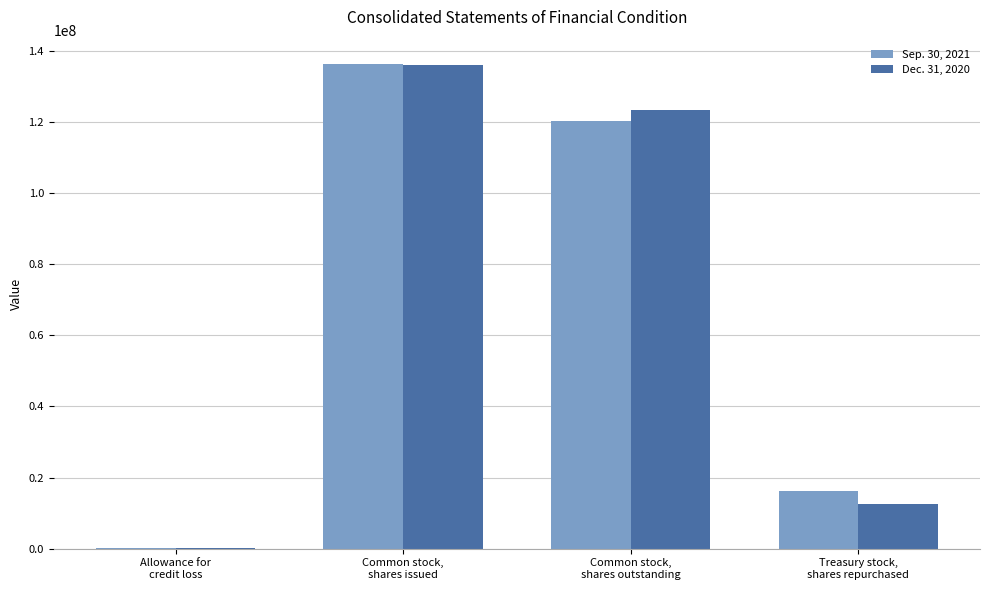

Reading left to right, extract all data points from this chart.

Sep. 30, 2021: Allowance for
credit loss=136774	Common stock,
shares issued=136347068	Common stock,
shares outstanding=120198061	Treasury stock,
shares repurchased=16149007
Dec. 31, 2020: Allowance for
credit loss=206741	Common stock,
shares issued=135926445	Common stock,
shares outstanding=123264864	Treasury stock,
shares repurchased=12661581